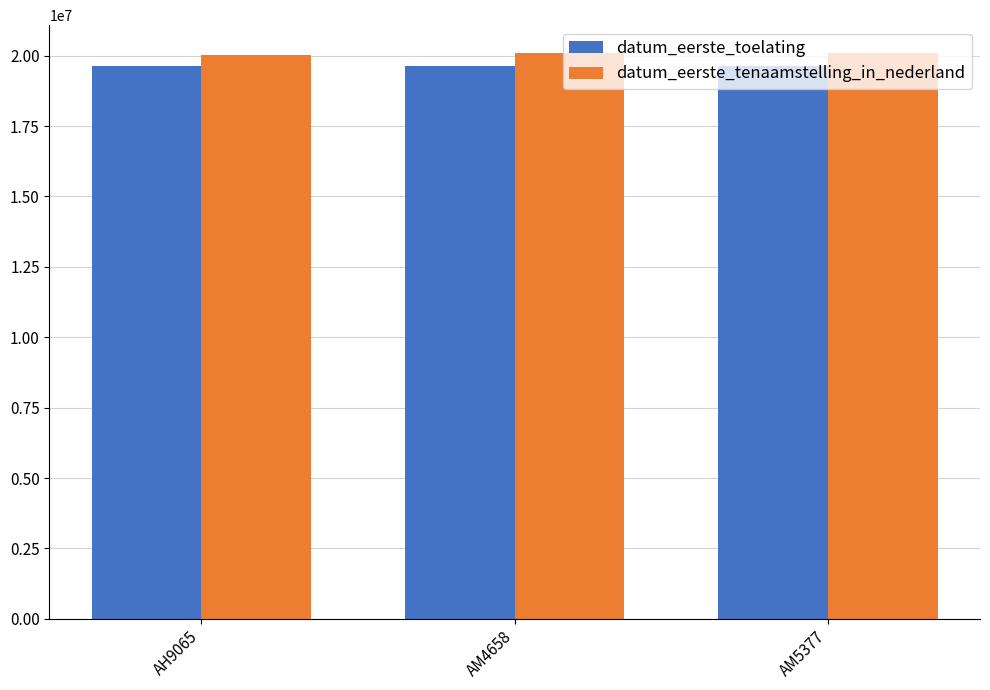

How many bars are there in total?

6